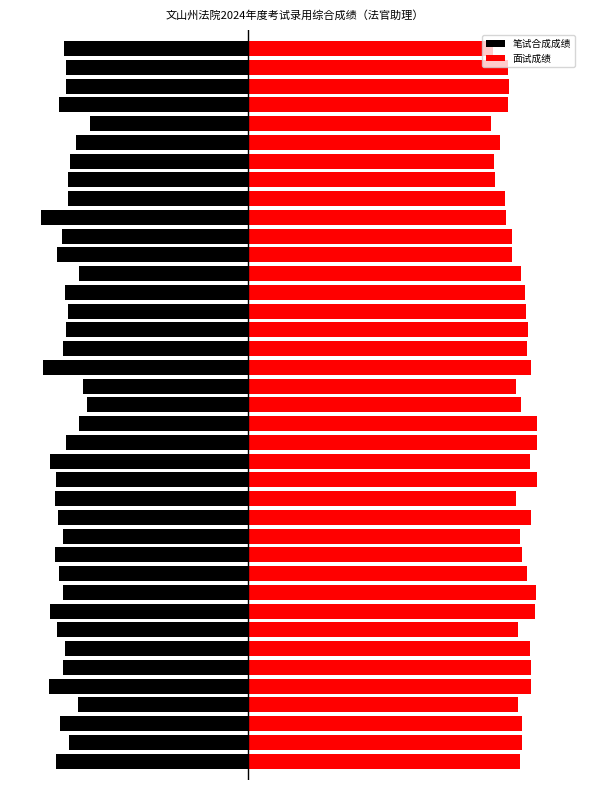

Is it true that 笔试合成成绩 equals -7.3 at 6?

False